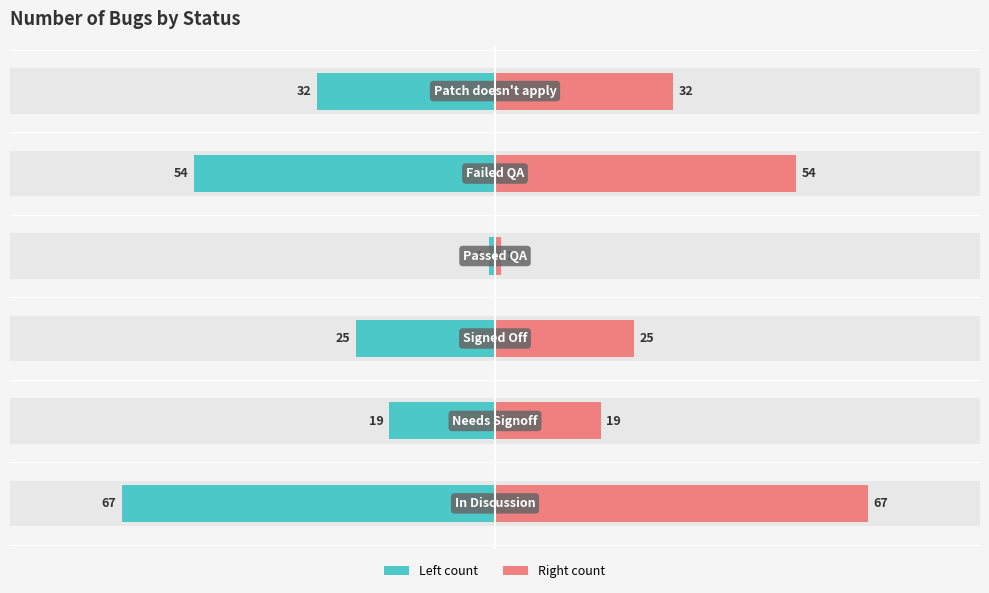

What is the maximum value shown in the chart?

67